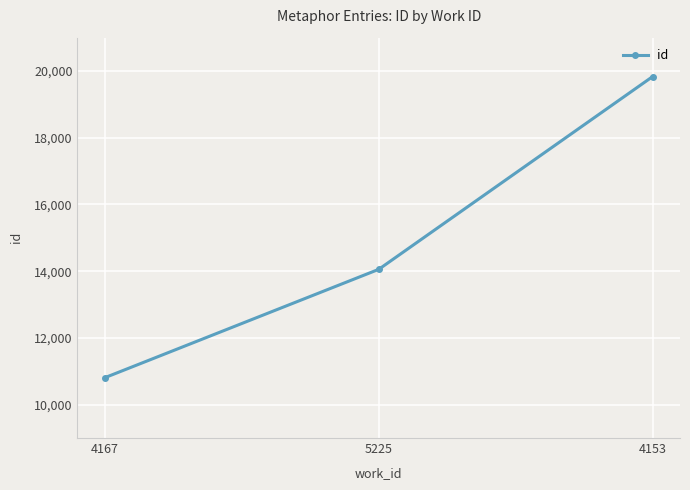

Is this an area chart (filled region under the line)?

No